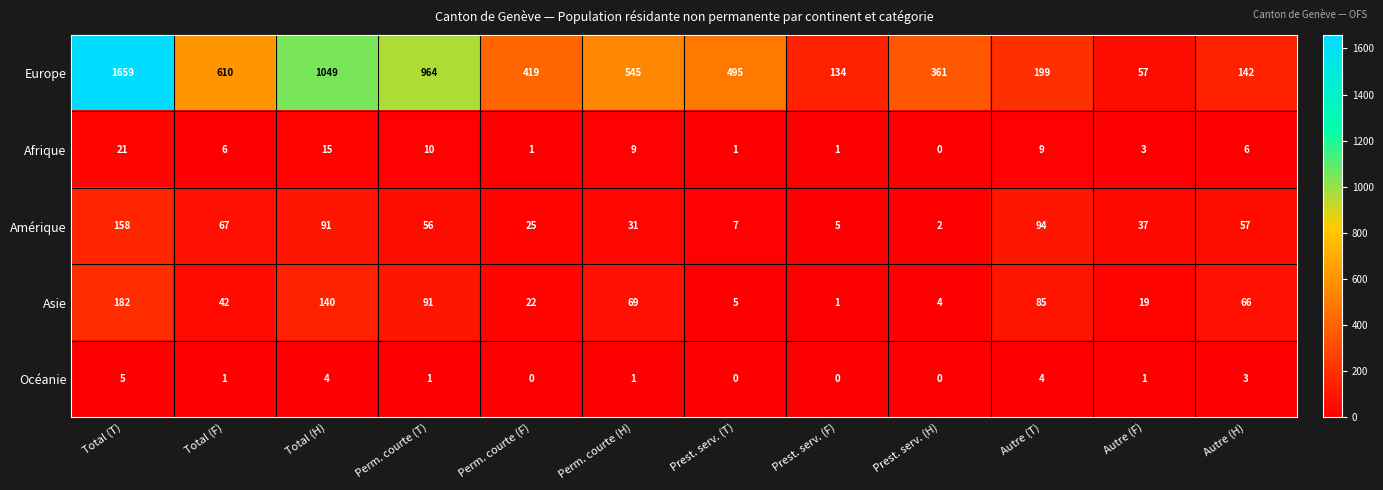

What is the difference between the maximum and minimum values in the Amérique series?

156